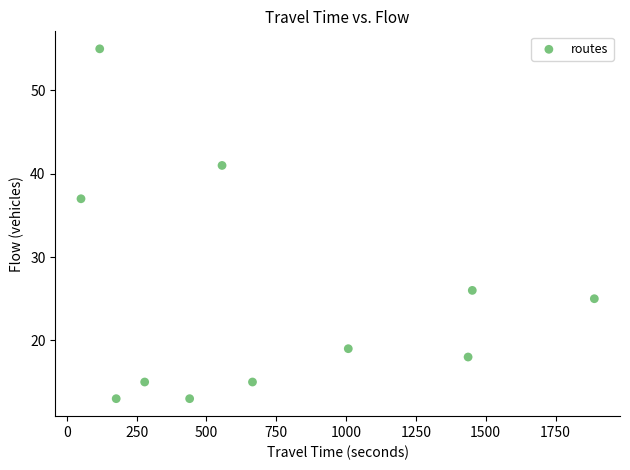

What Y value in the scatter plot is closest to 34?

37